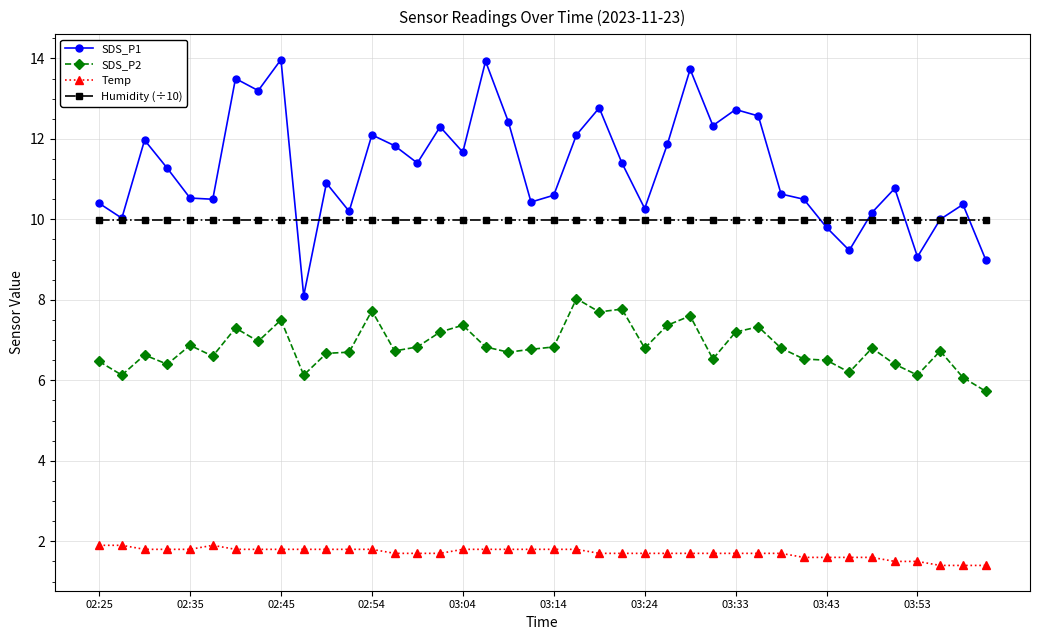

List the series in order of their peak value, highest first.

SDS_P1, Humidity (÷10), SDS_P2, Temp